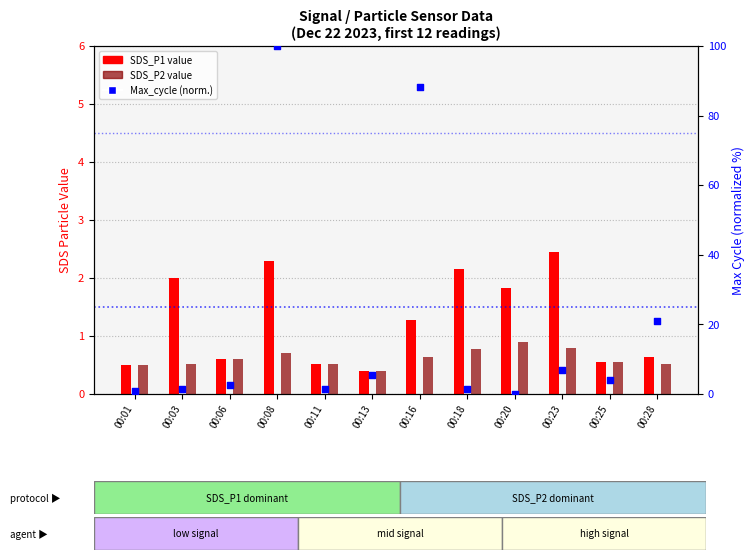

Is the value of Max_cycle (norm.) at 00:11 greater than the value of SDS_P1 at 00:11?

Yes